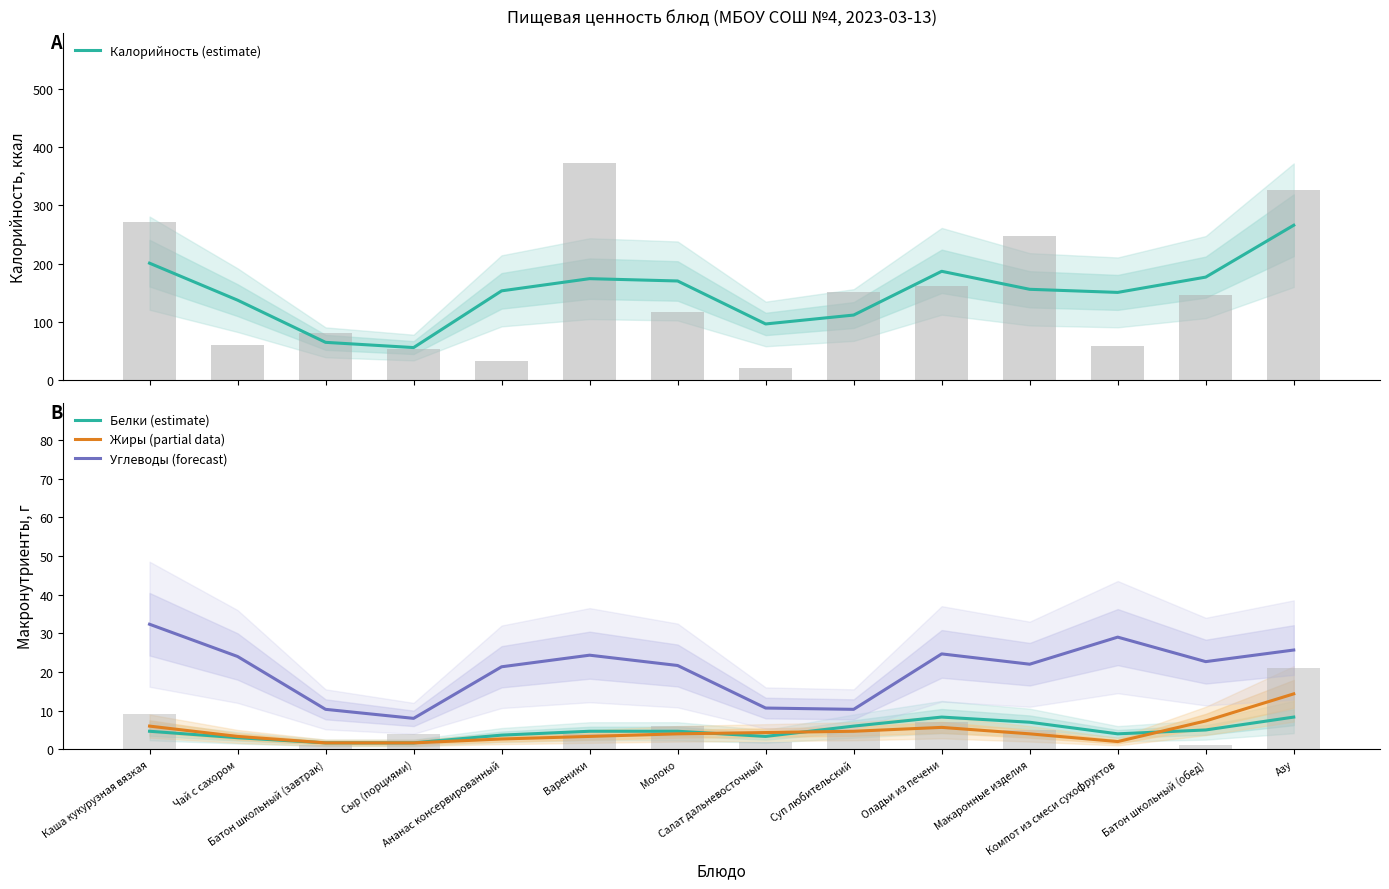

List the series in order of their peak value, lowest first.

Белки (estimate), Жиры (partial data), Углеводы (forecast), Калорийность (estimate)